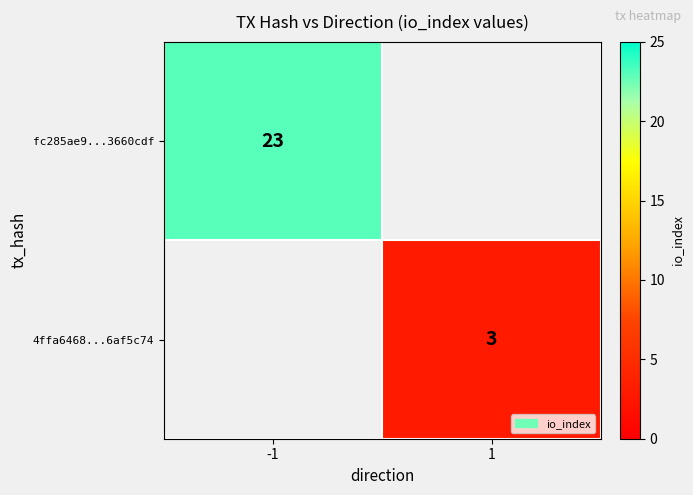

The 4ffa6468...6af5c74 series shows 2 at 1. True or false?

False